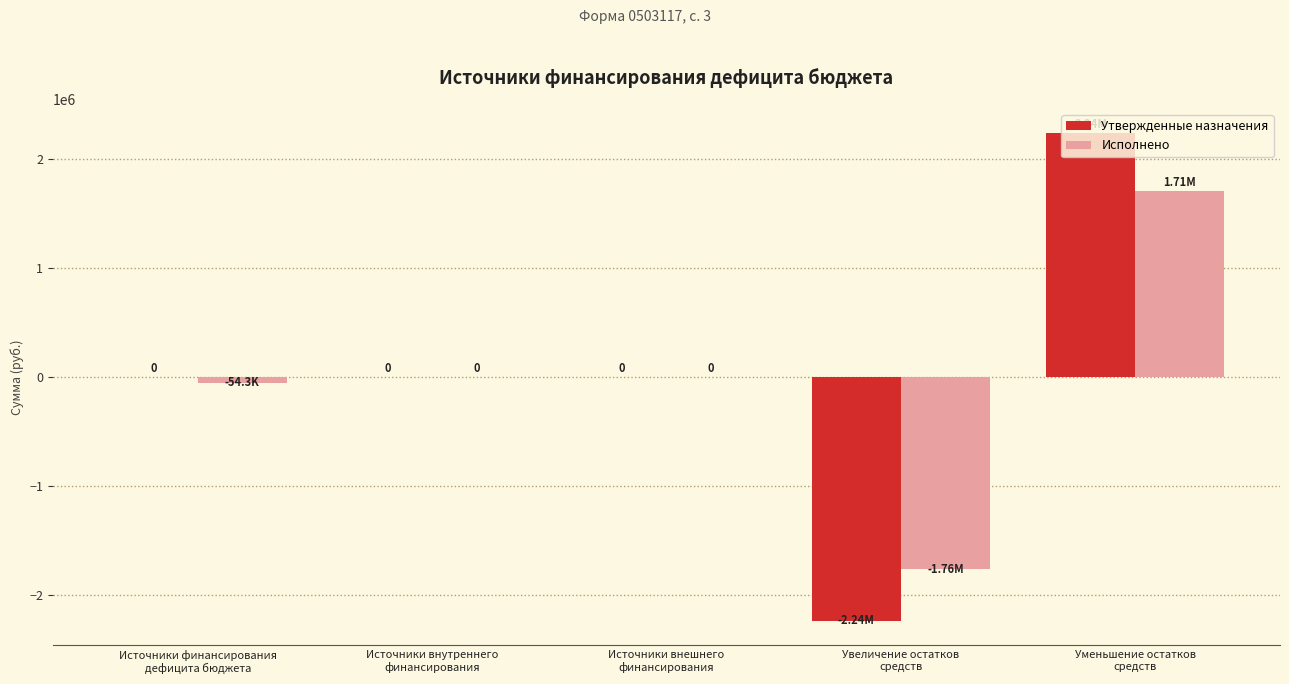

What are all the series names shown in the legend?

Утвержденные назначения, Исполнено